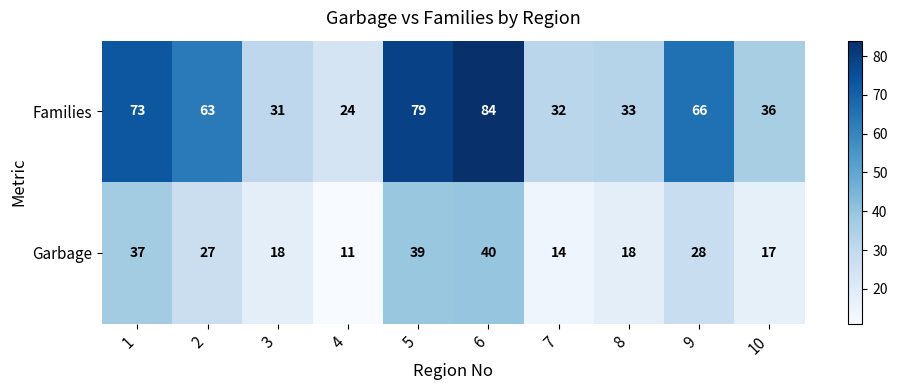

Reading left to right, what are all the values shown in this chart?

Families: 1=73	2=63	3=31	4=24	5=79	6=84	7=32	8=33	9=66	10=36
Garbage: 1=37	2=27	3=18	4=11	5=39	6=40	7=14	8=18	9=28	10=17